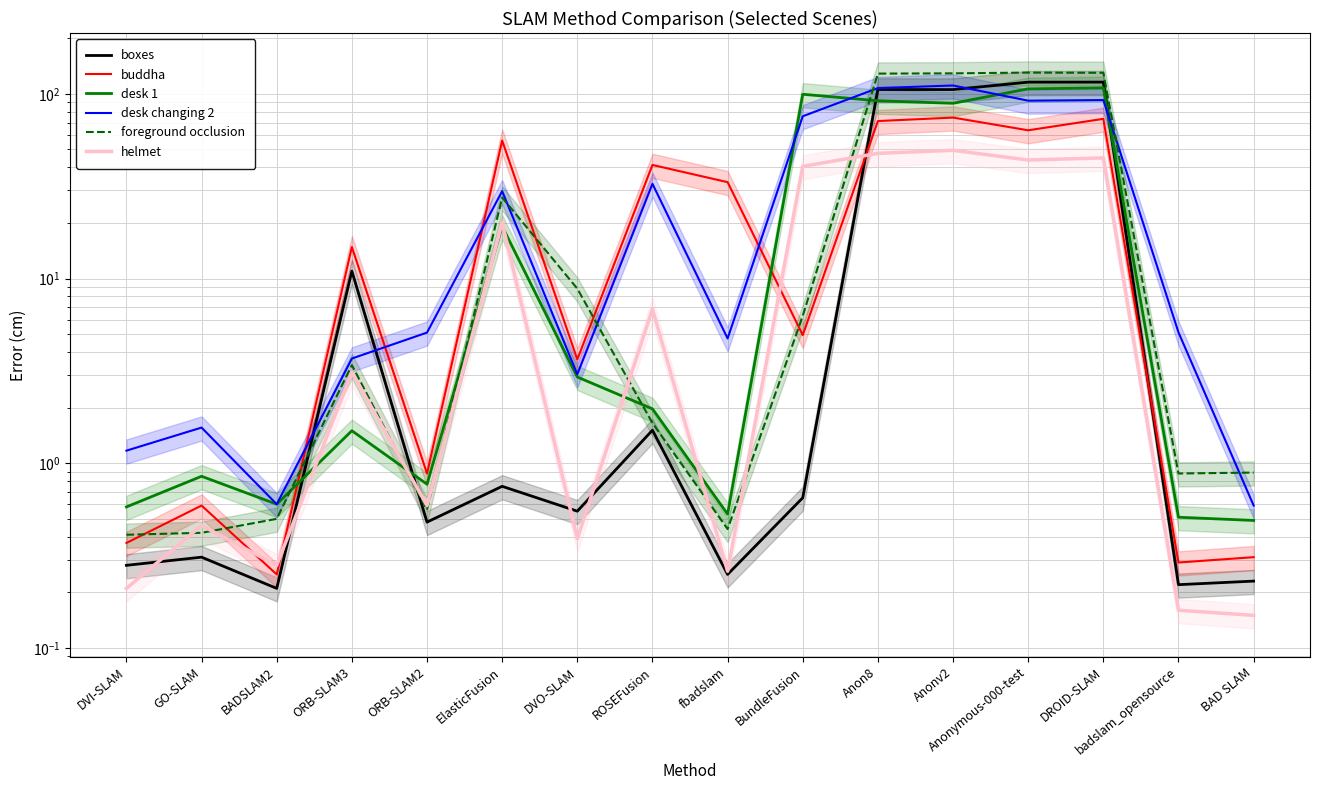

How many interior local peaks does the buddha series have?

6